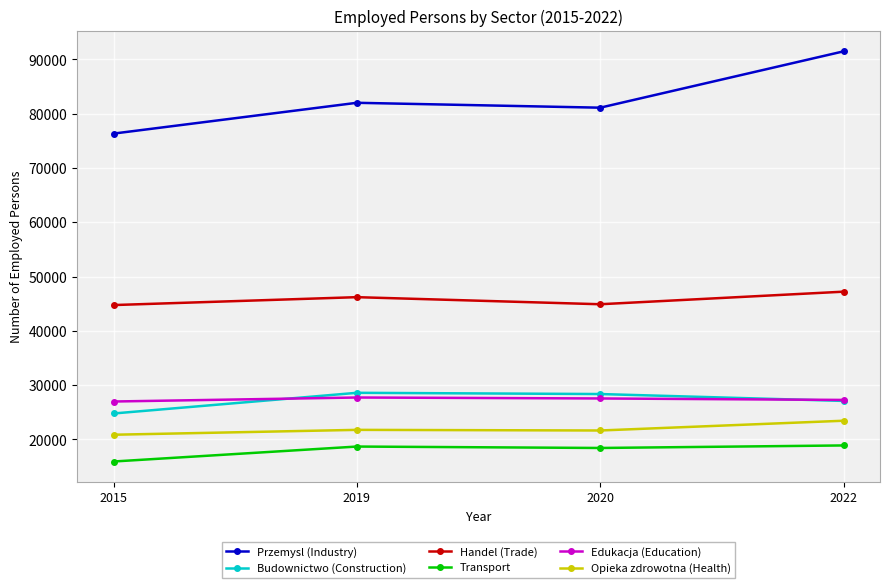

At which category is the sum across all series the highest?

2022